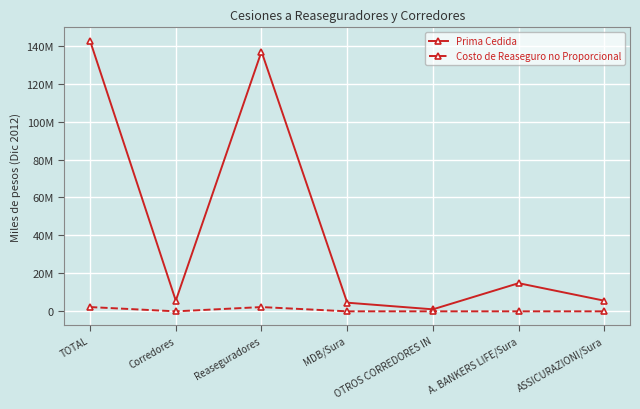

Which category has the lowest value in the Prima Cedida series?

OTROS CORREDORES IN